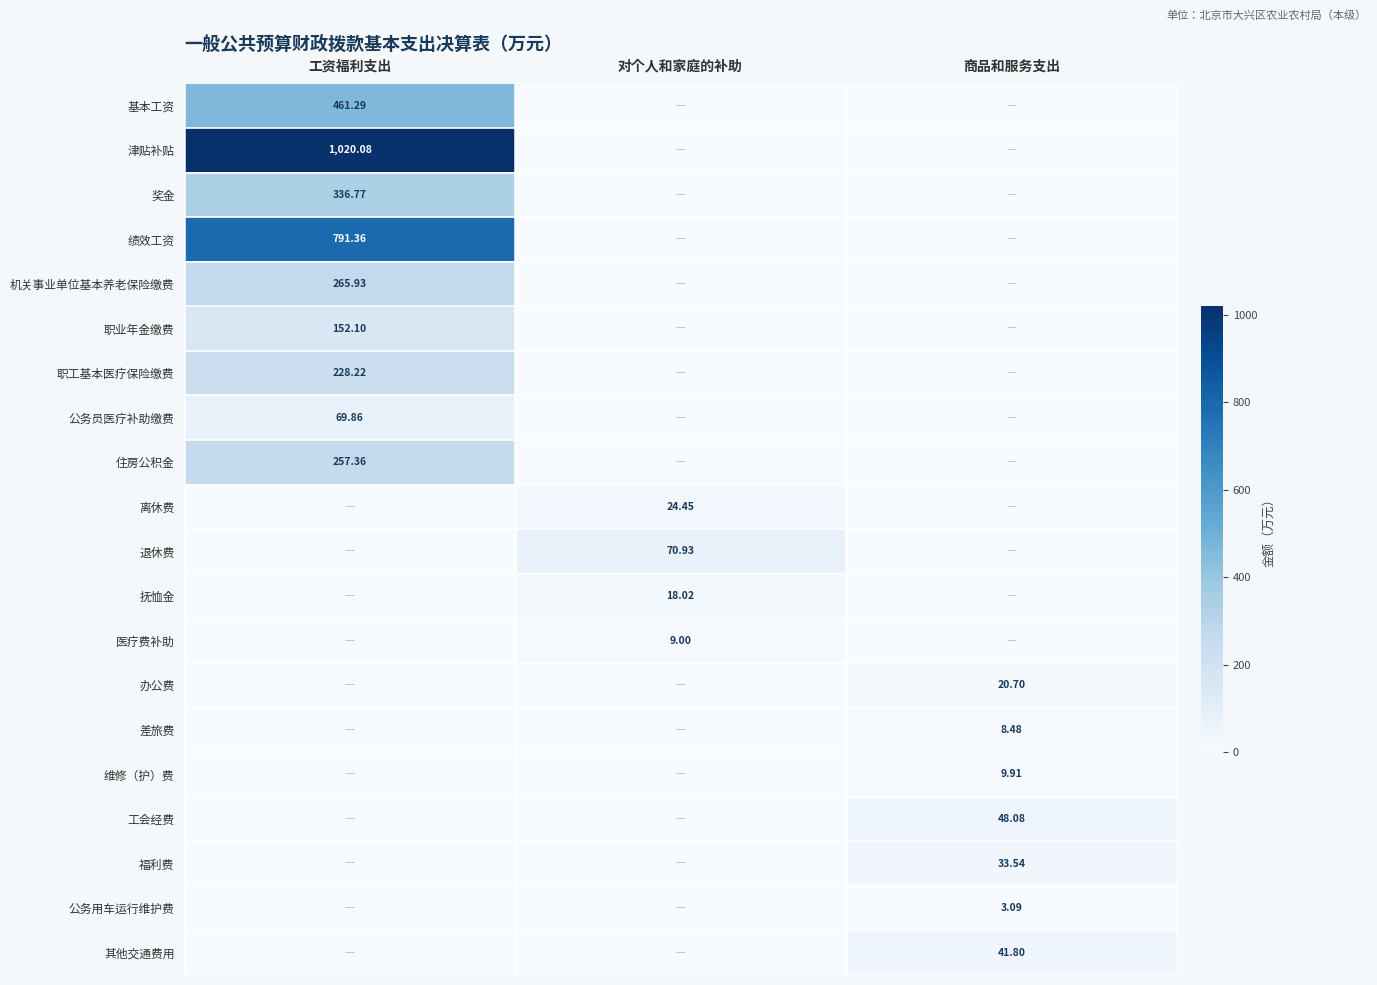

Is the value of 福利费 at 对个人和家庭的补助 greater than the value of 奖金 at 工资福利支出?

No